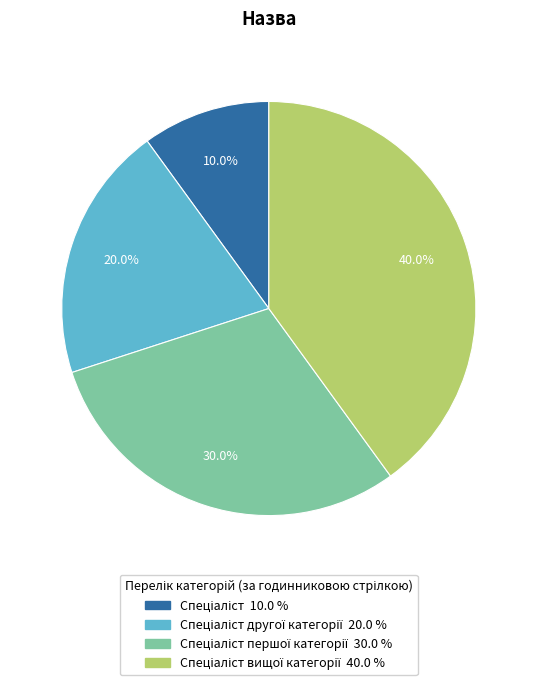

Does any single category account for the majority?

No